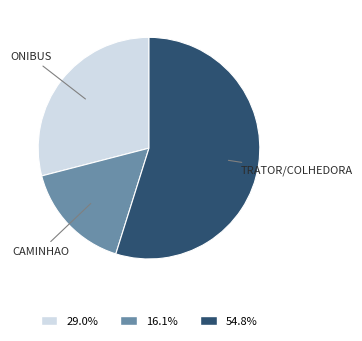

Is there a majority slice in this chart?

Yes